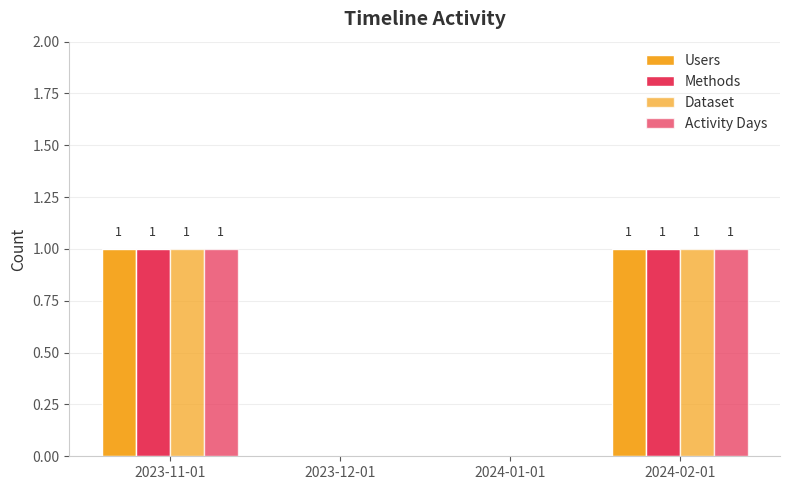

What is the sum of the Dataset values at 2024-02-01 and 2024-01-01?

1